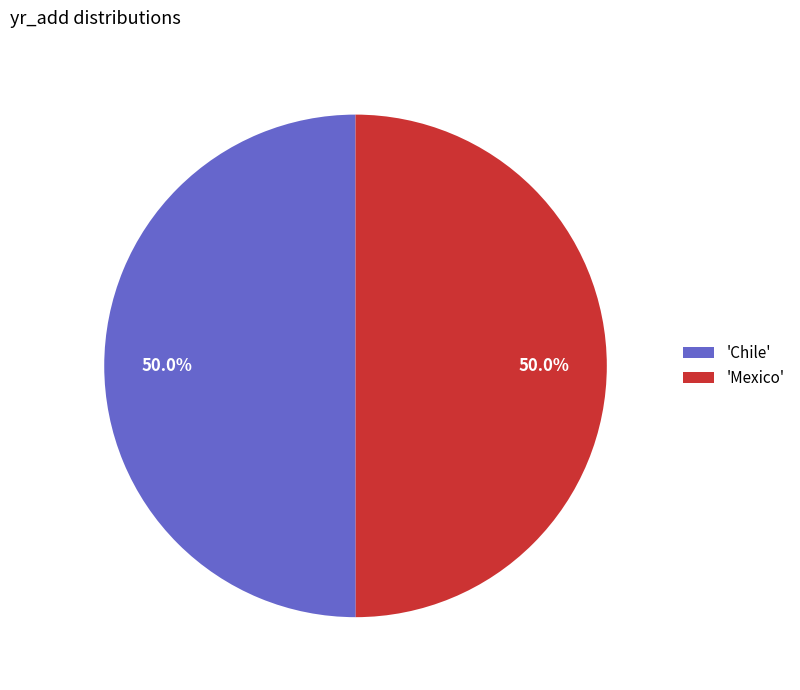

Approximately how many times larger is the value at 'Mexico' compared to 'Chile'?

1.0